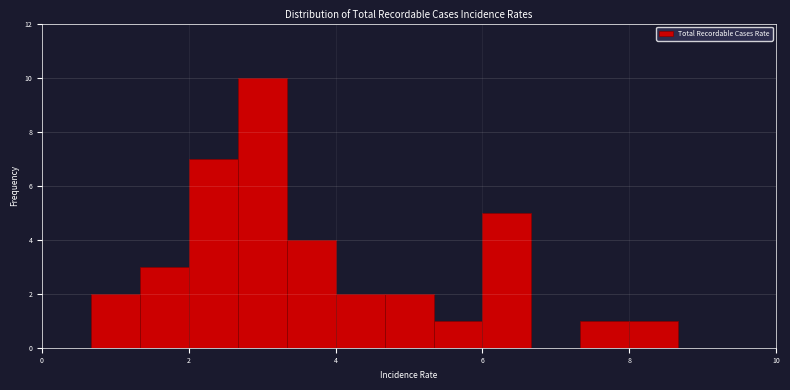

Around what value on the x-axis is the tallest bar? Give the approximate position of its centre, as read against the axis.

3.0